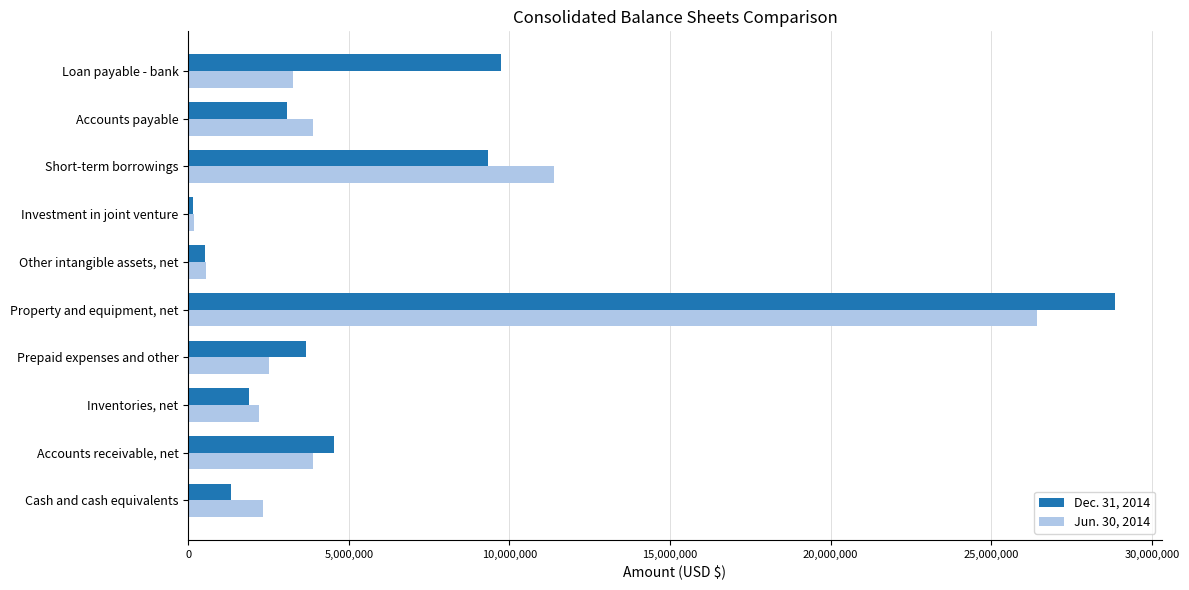

Which label corresponds to the smallest value in the chart?

Investment in joint venture